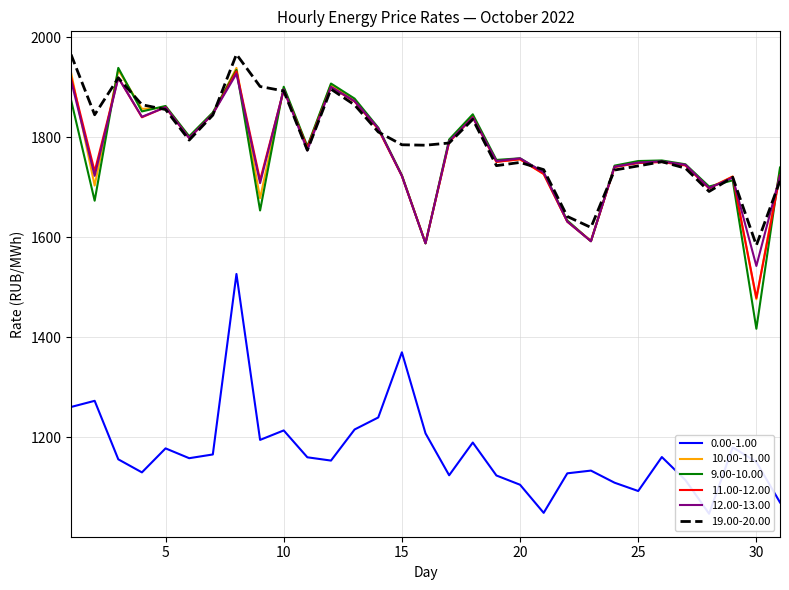

What is the minimum value shown in the chart?

1047.4